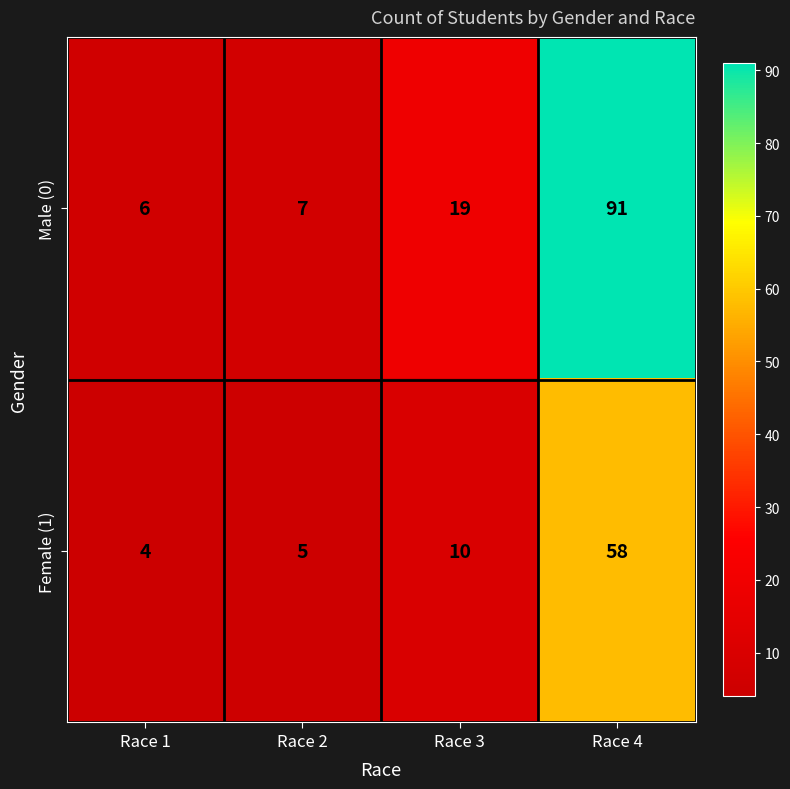

Which label corresponds to the smallest value in the chart?

Race 1